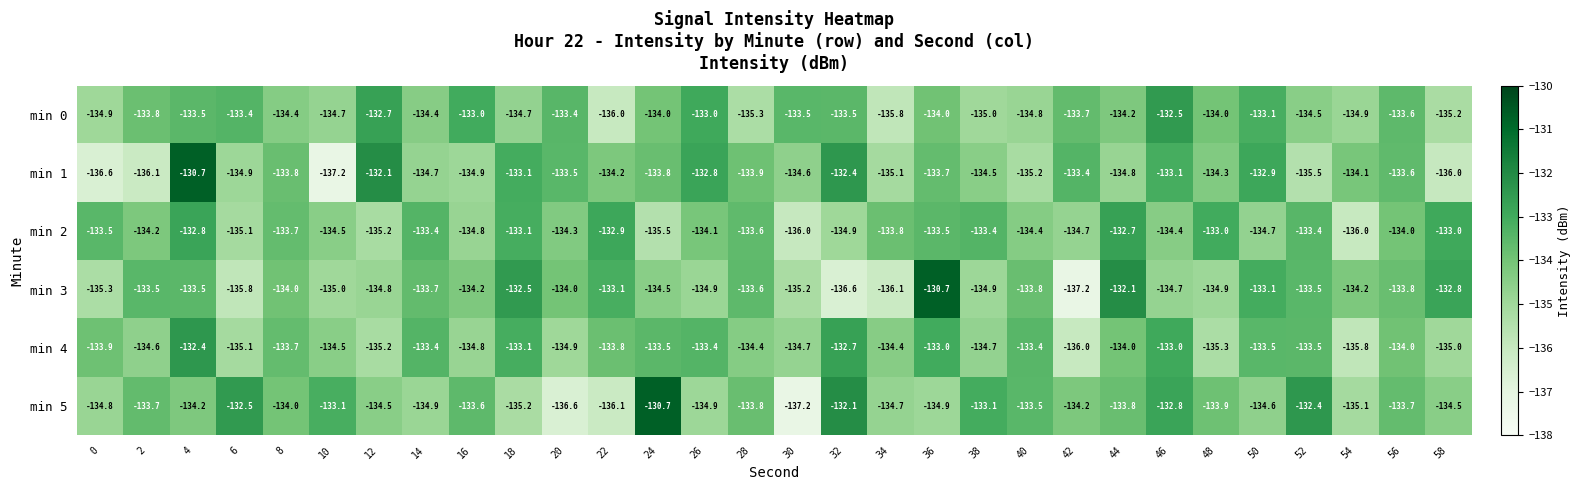

What is the difference between the min 1 values at 52 and 16?

0.6